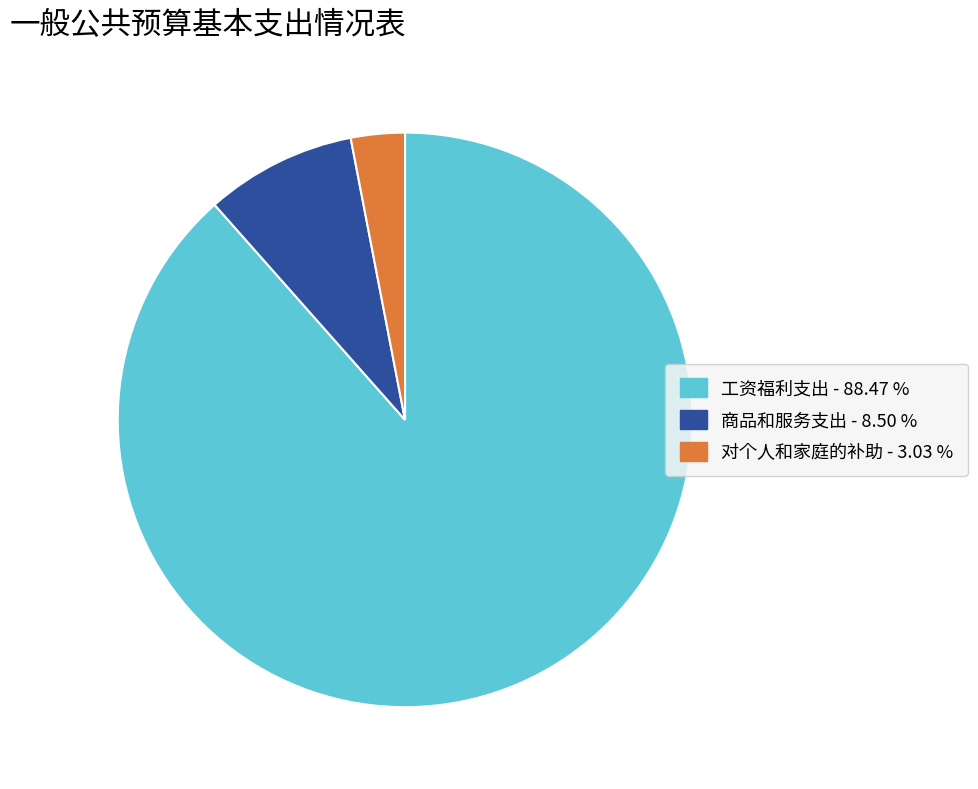

Is it true that 商品和服务支出 is 9% of the pie?

True